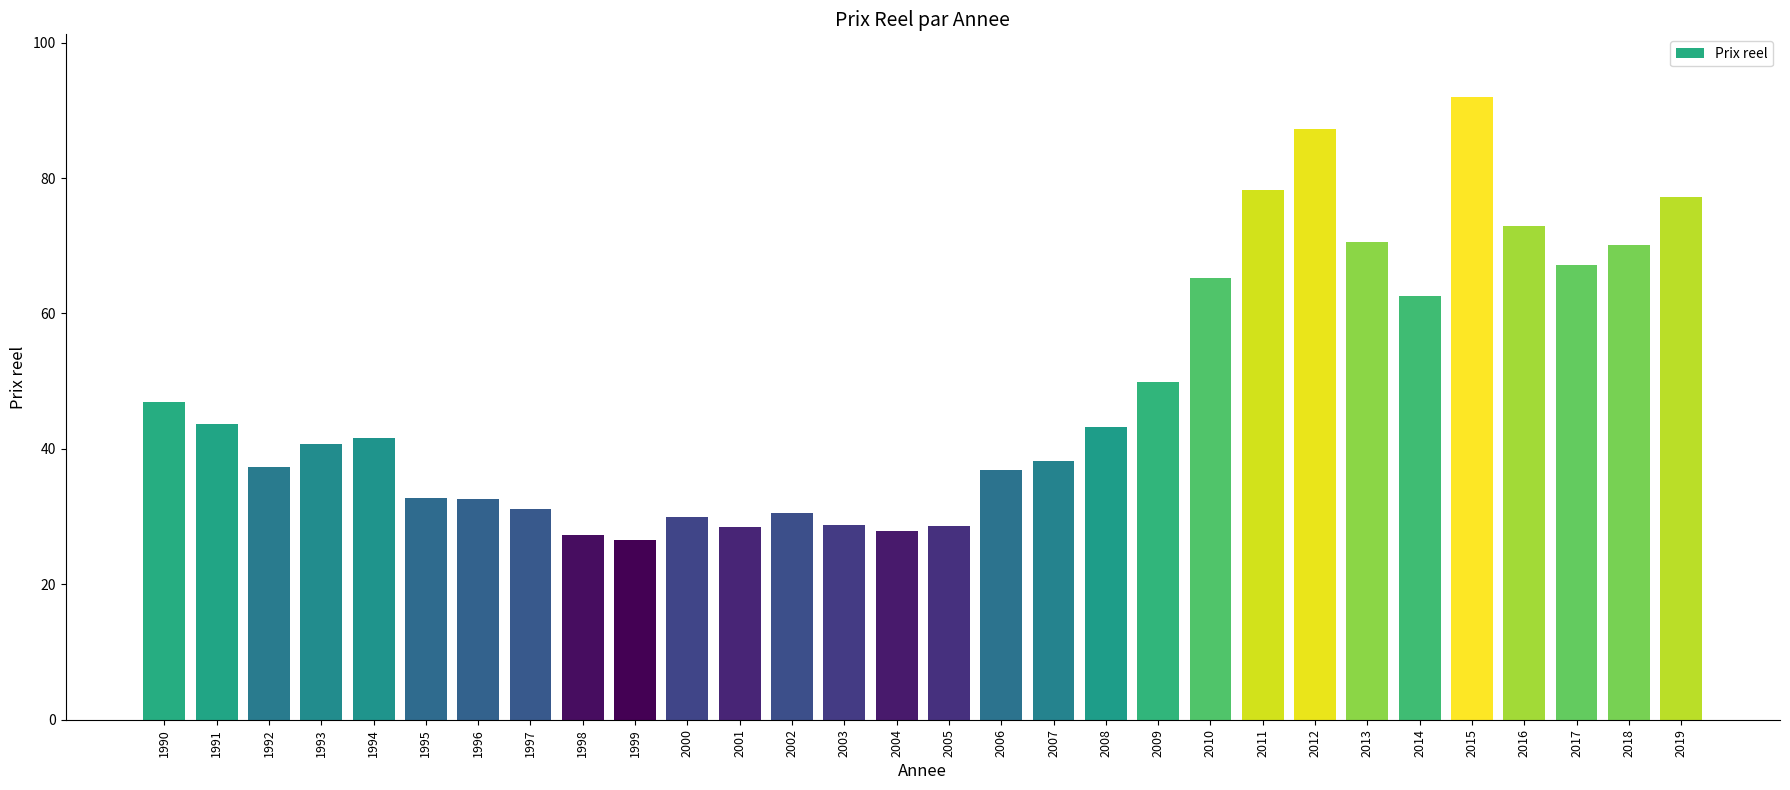

Between 2007 and 2001, which is larger?

2007